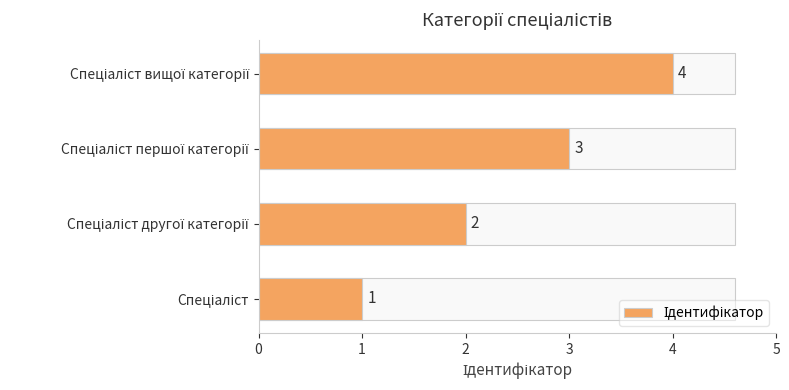

What is the difference between the maximum and minimum values?

3